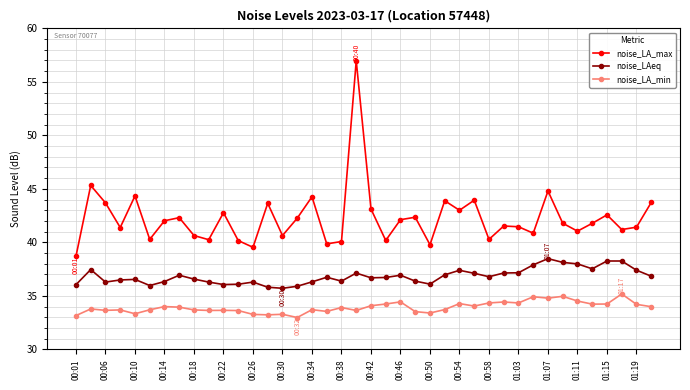

What is the smallest value displayed?

33.0